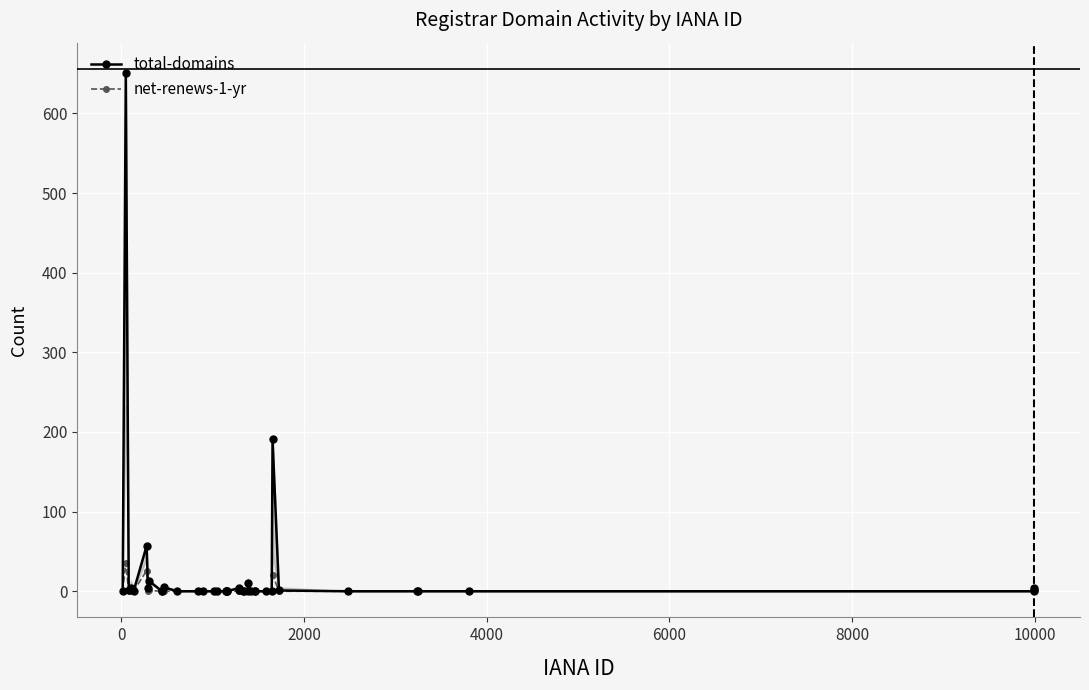

True or false: net-renews-1-yr has more than 2 interior local peaks.

True